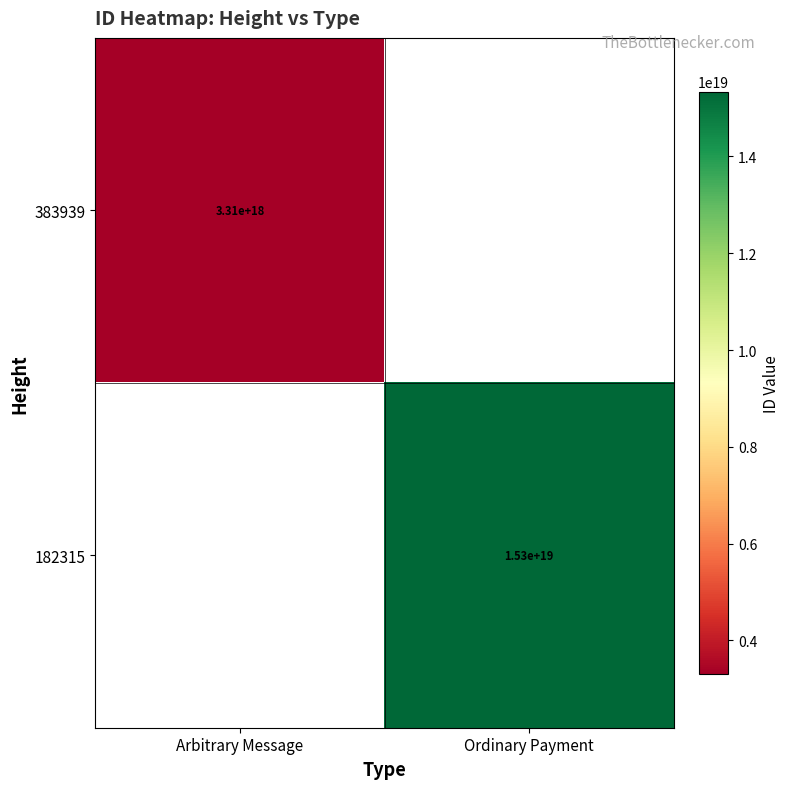

How many distinct data groups are displayed?

2